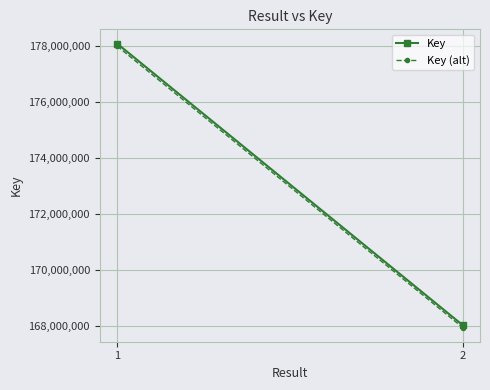

Is it true that Key equals 109149148.5 at 1?

False